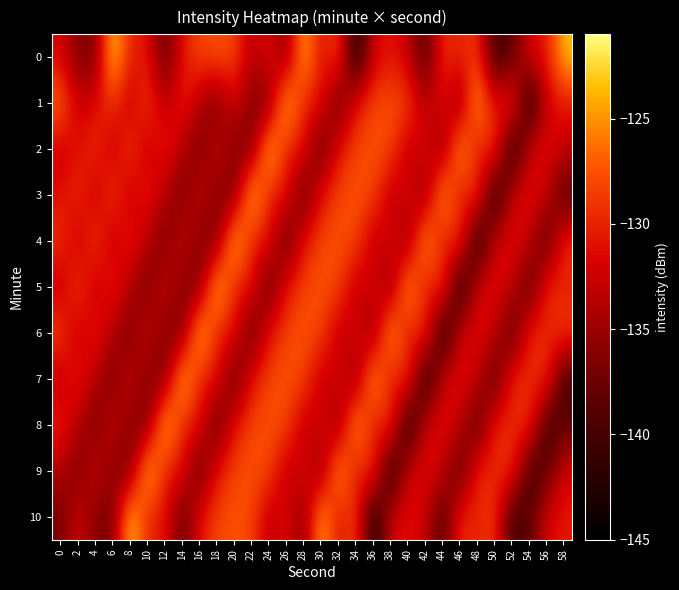

At which category is the sum across all series the highest?

32